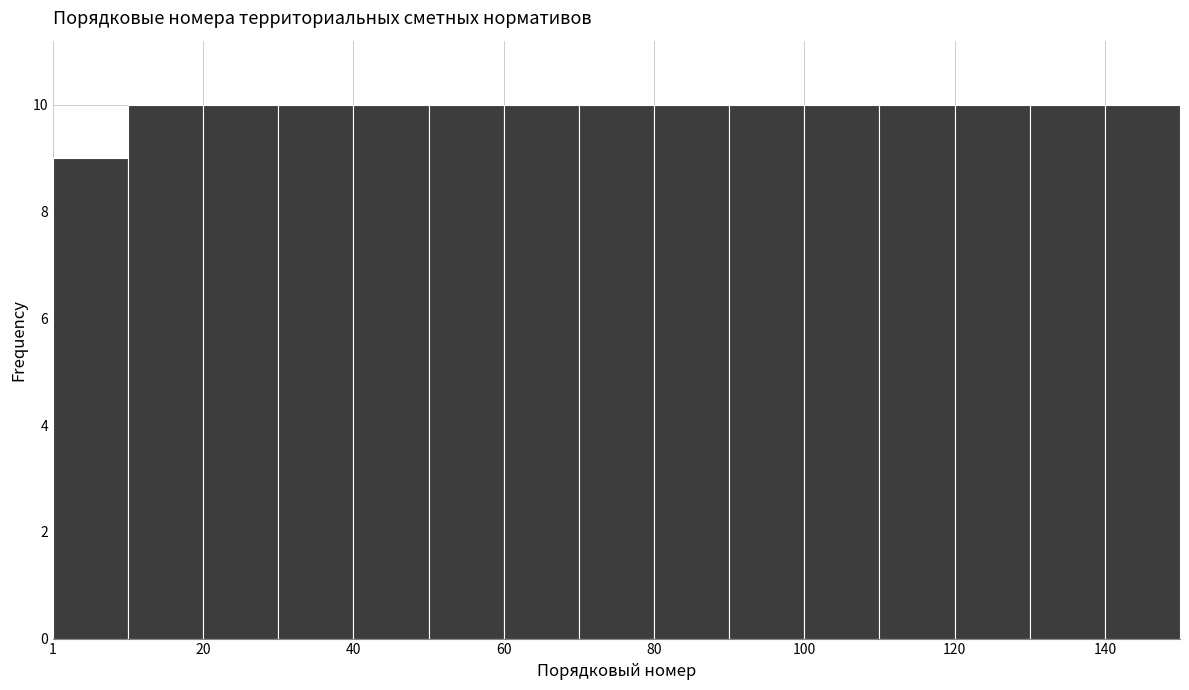

Reading left to right, transcribe this chart: for each bar, give the range it covers on the x-axis and its height. Neither the bar edges nor the heights are printed on the chart, so give them approximately, as read against the axes.

2 to 10: 9
10 to 20: 10
20 to 30: 10
30 to 40: 10
40 to 50: 10
50 to 60: 10
60 to 70: 10
70 to 80: 10
80 to 90: 10
90 to 100: 10
100 to 110: 10
110 to 120: 10
120 to 130: 10
130 to 140: 10
140 to 150: 10